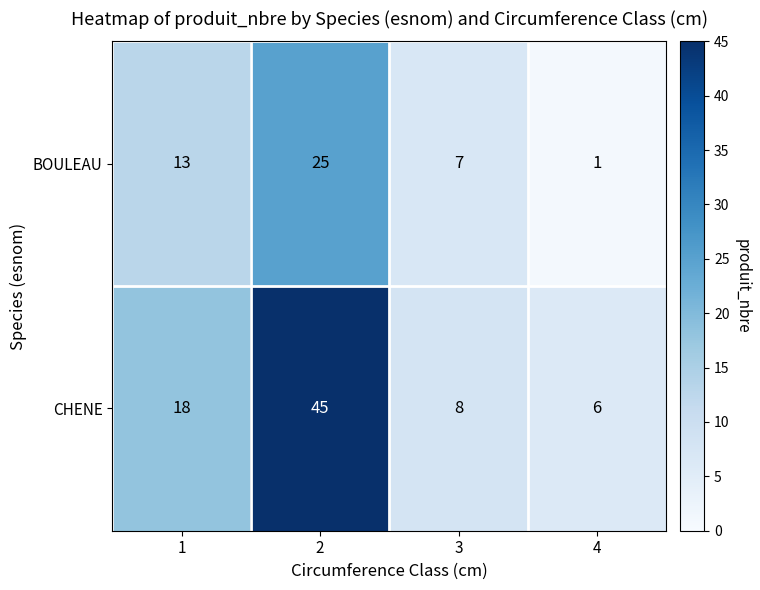

What is the difference between the maximum and second lowest values in the CHENE series?

37